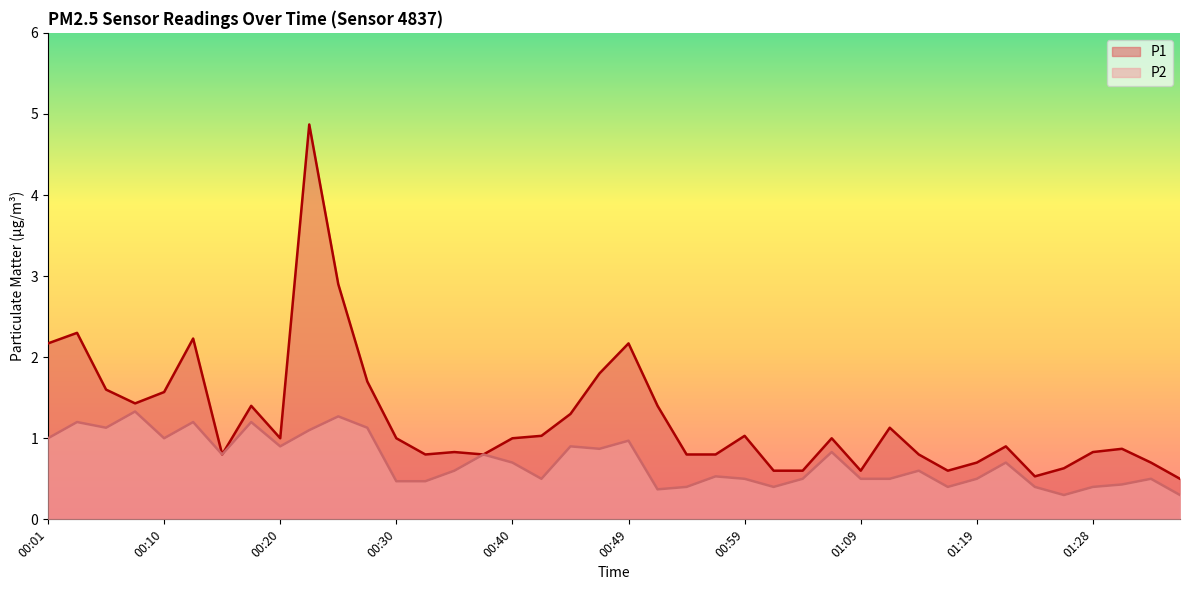

Rank the series by their average value, from lowest to highest.

P2, P1